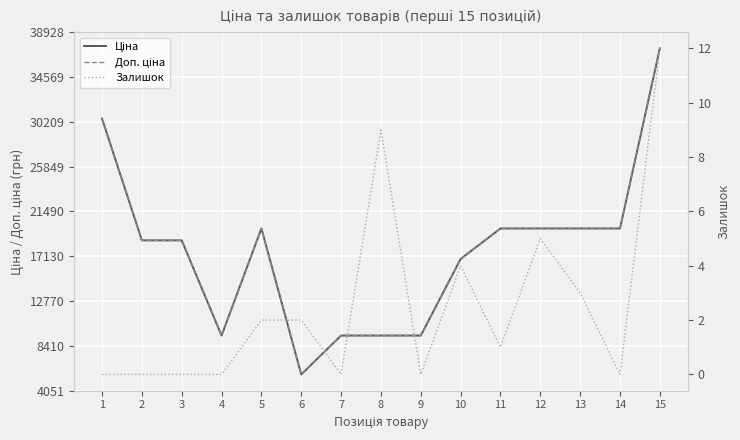

At which category does Ціна reach its first local valley?

4